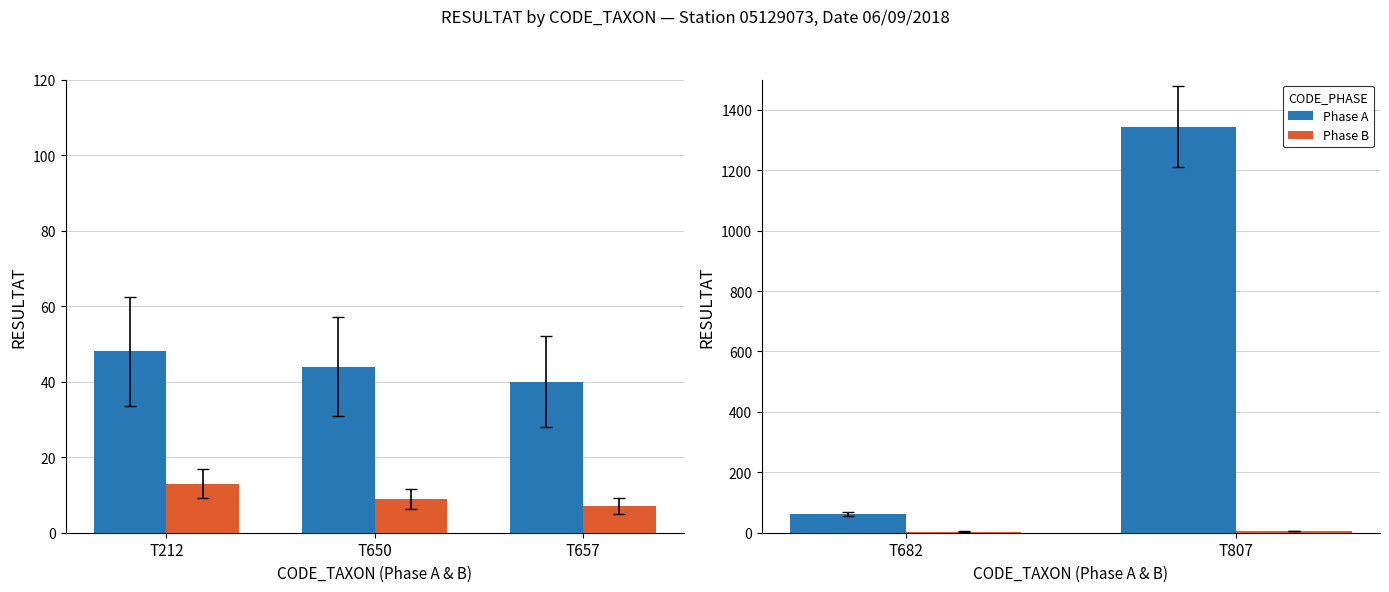

Rank the series by their maximum value, from lowest to highest.

Phase B, Phase A